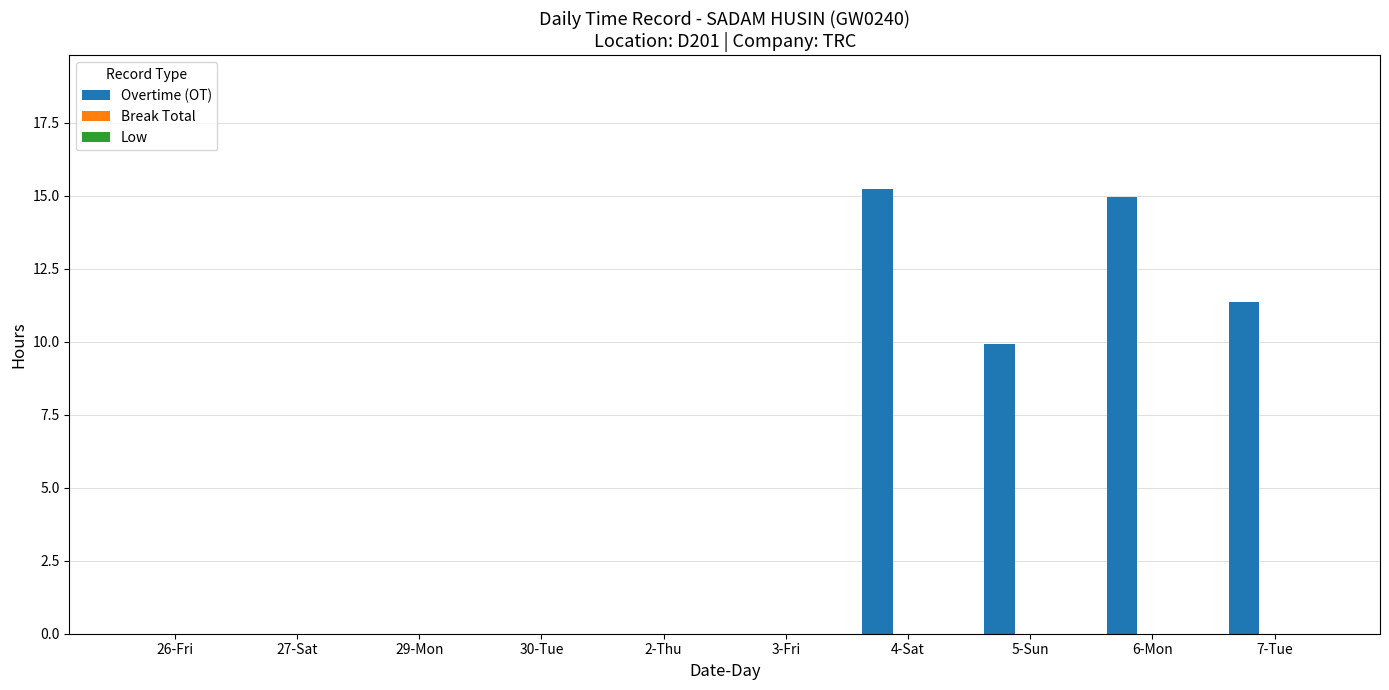

Are the bars horizontal?

No